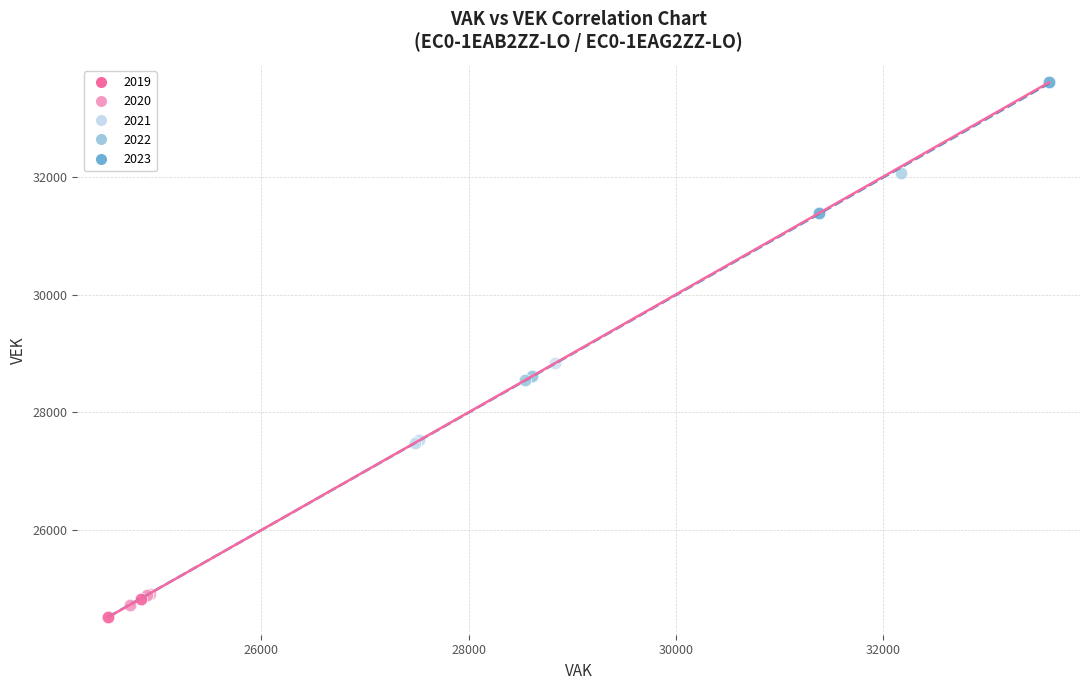

Which series contains the lowest Y value?

2019